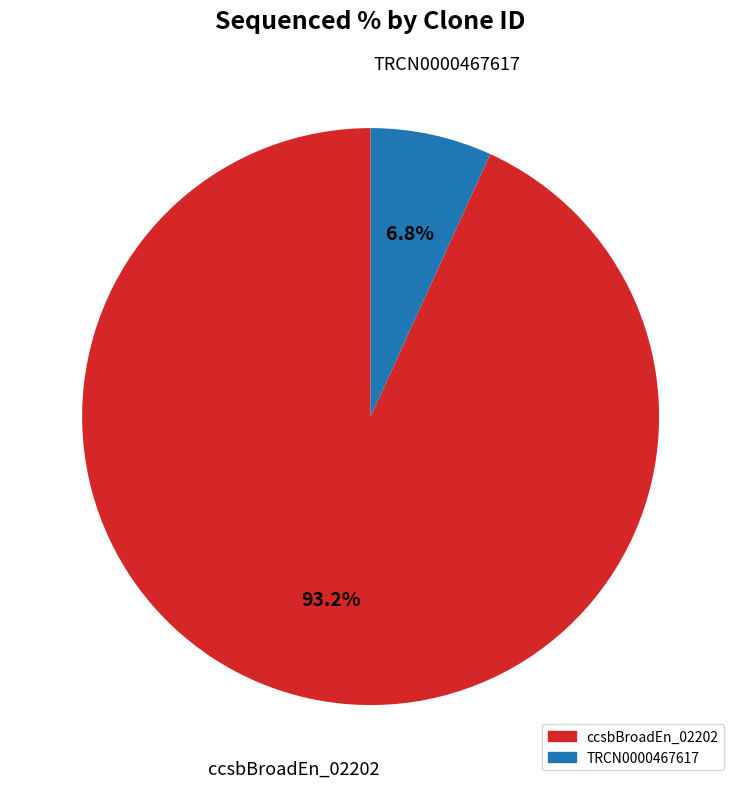

Is there a majority slice in this chart?

Yes